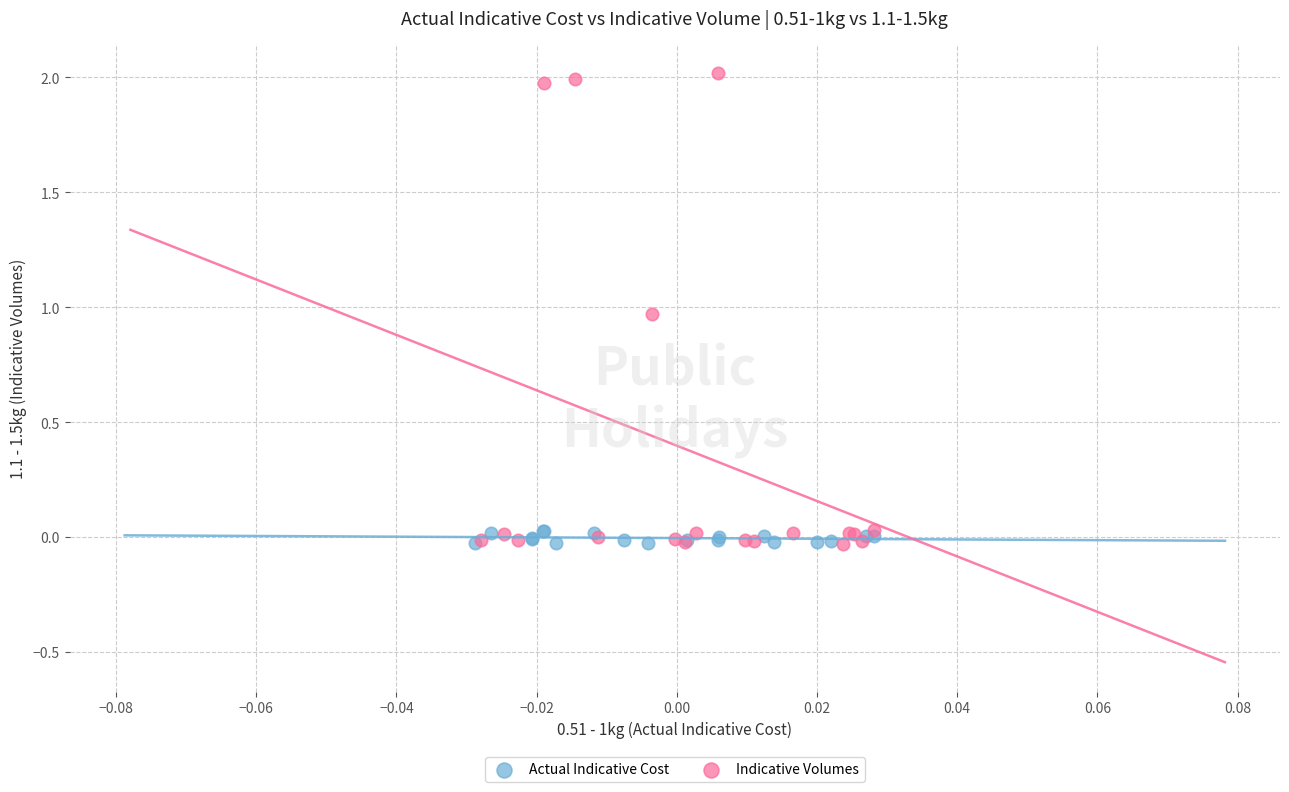

Which series contains the highest Y value?

Indicative Volumes